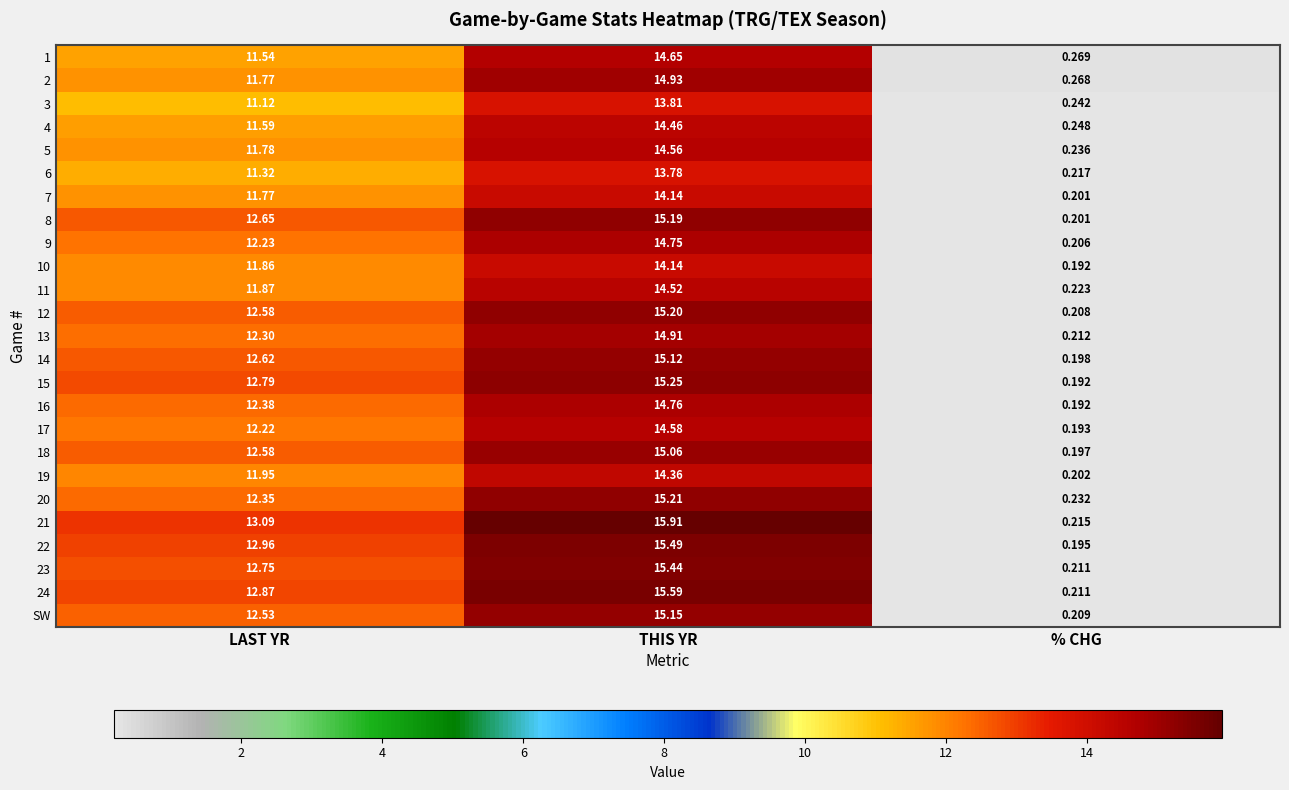

Where does the 21 series first go above 13?

LAST YR